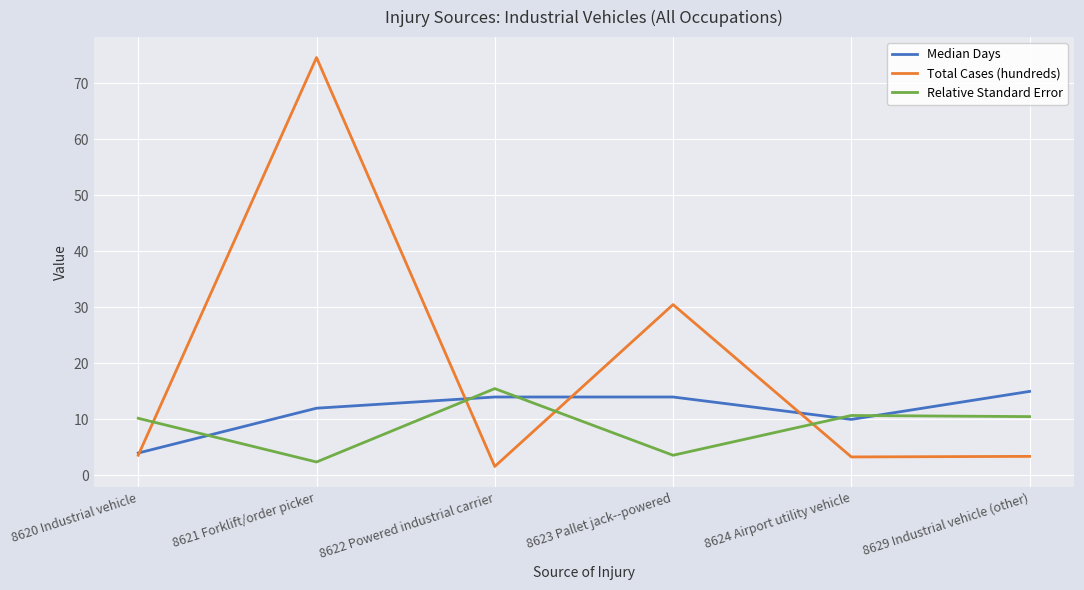

What are all the series names shown in the legend?

Median Days, Total Cases (hundreds), Relative Standard Error